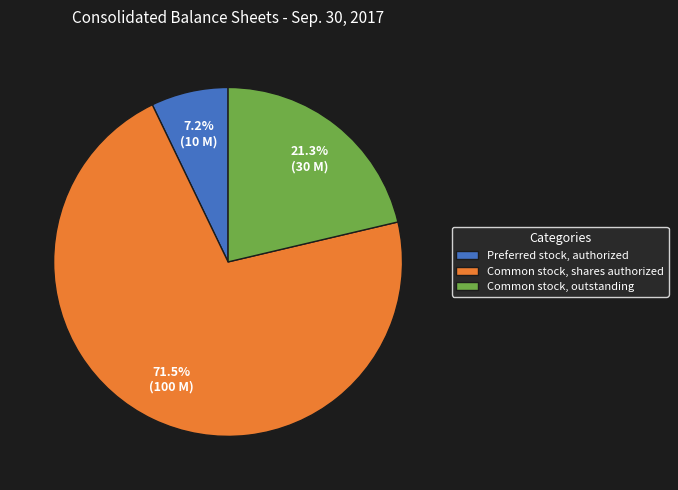

Which slice represents more than half of the pie?

Common stock, shares authorized